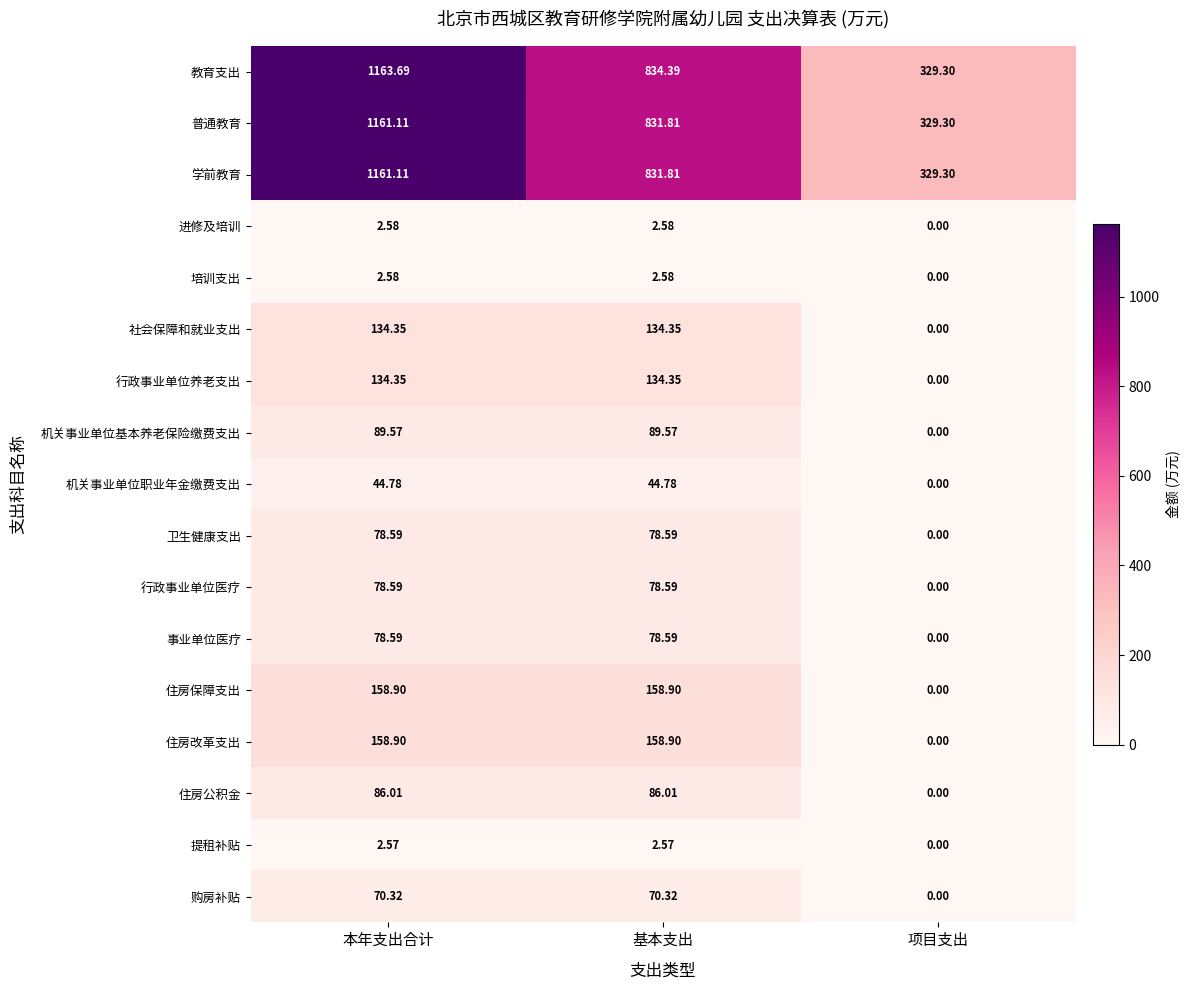

At which label does 提租补贴 first exceed 2?

本年支出合计